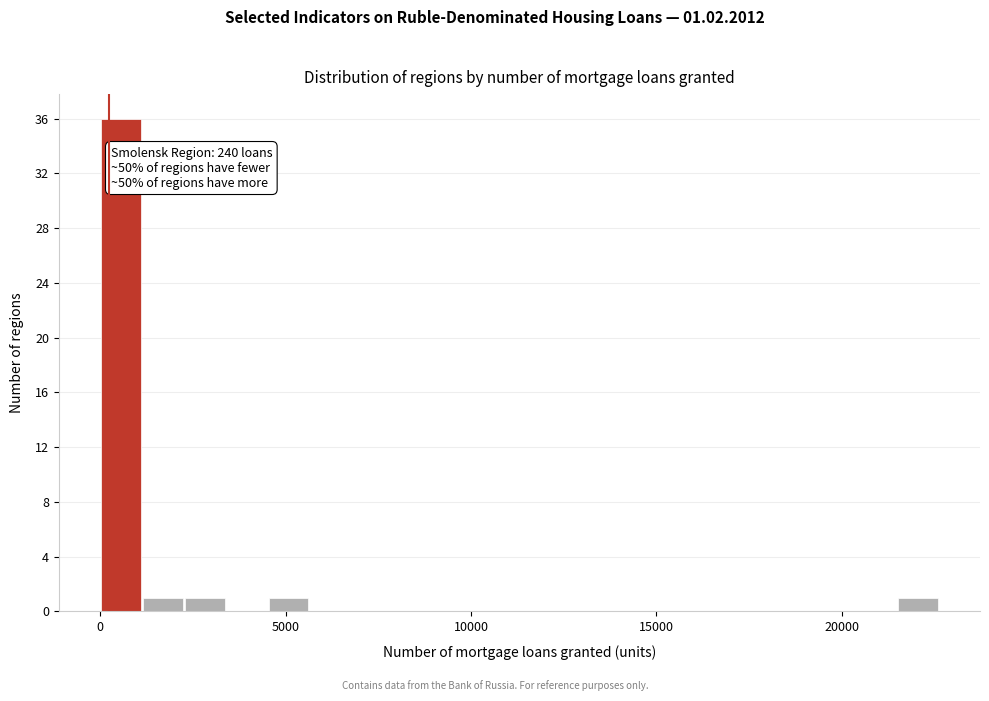

Around what value on the x-axis is the tallest bar? Give the approximate position of its centre, as read against the axis.

500